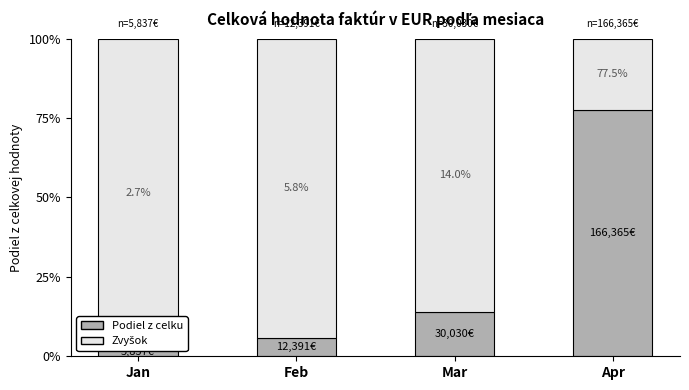

Which series has the largest range (max minus min)?

Podiel (%) z celku